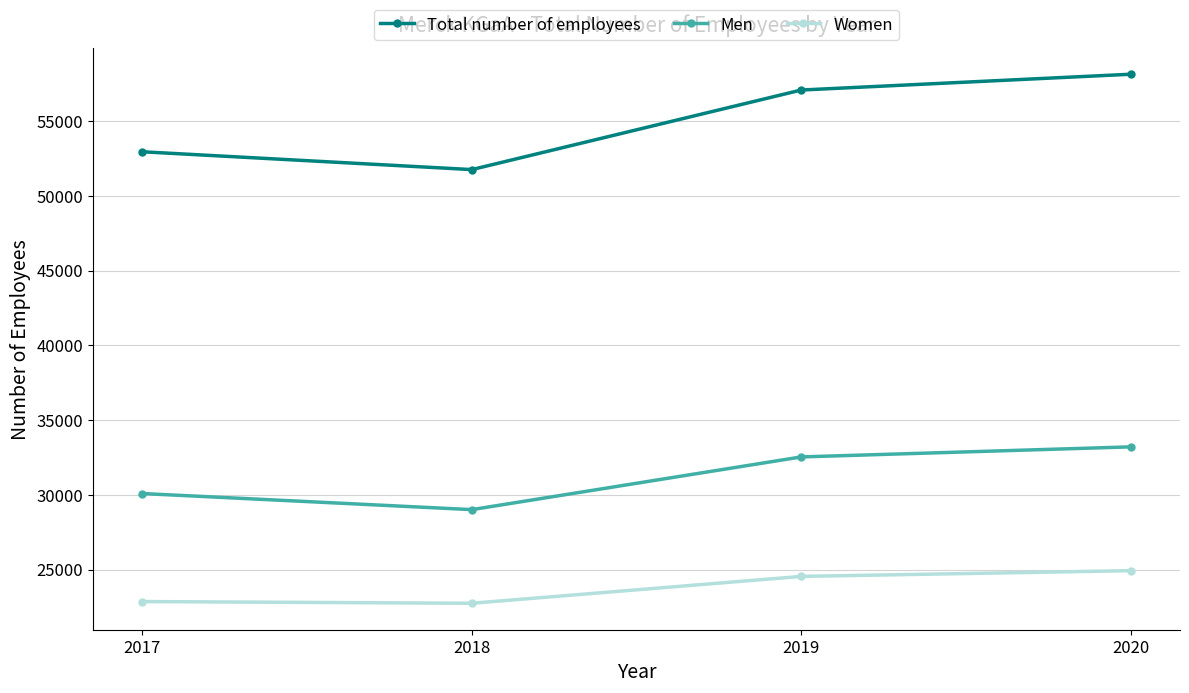

Count the number of categories in the chart.

4